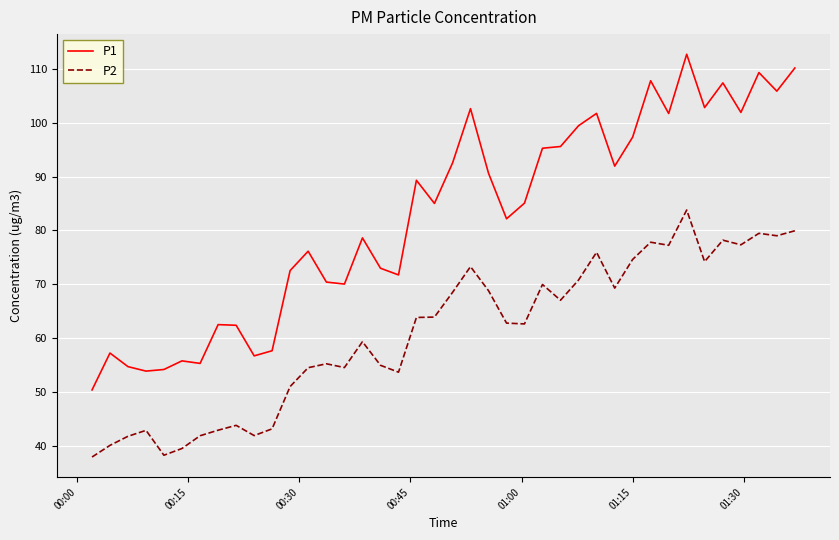

What is the highest value of the P1 series?

112.7